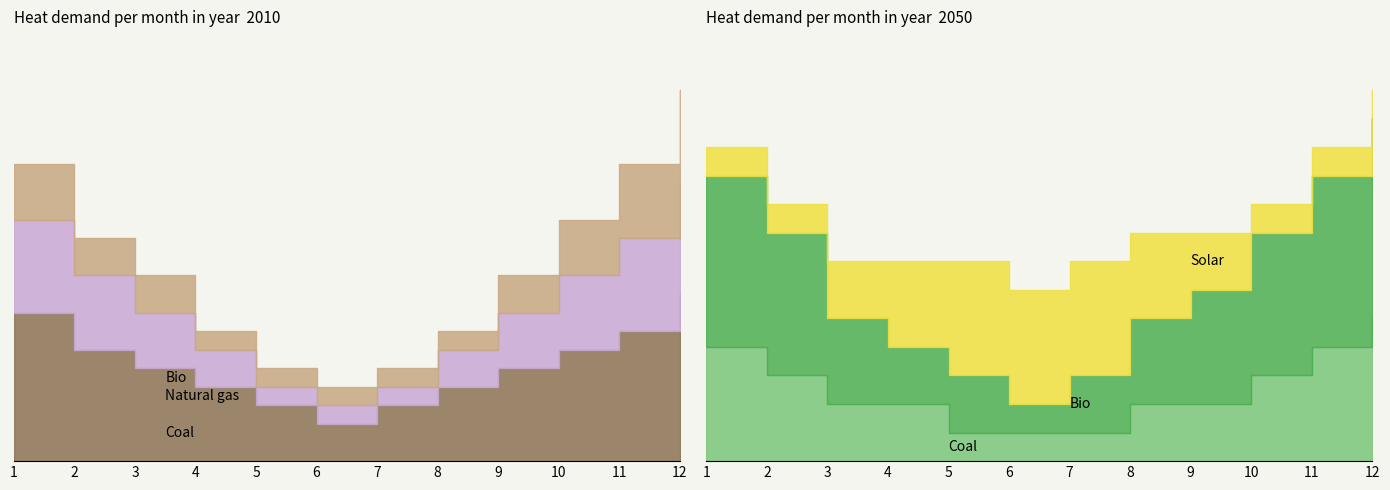

Is the value of Coal at 3 greater than the value of Natural gas at 12?

No